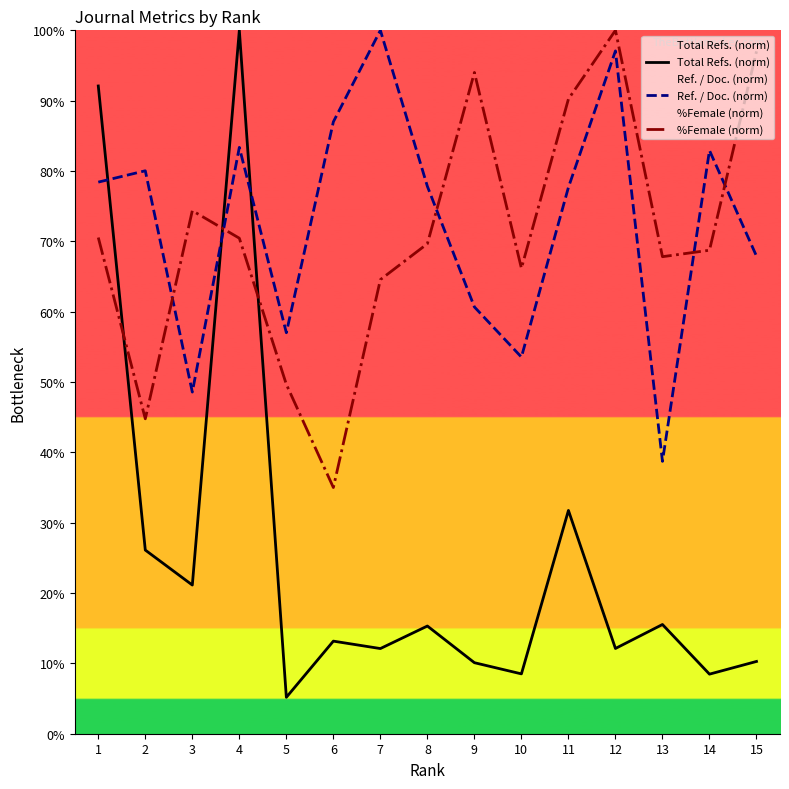

Which series ends up on top after the final intersection of Ref. / Doc. (norm) and Total Refs. (norm)?

Ref. / Doc. (norm)